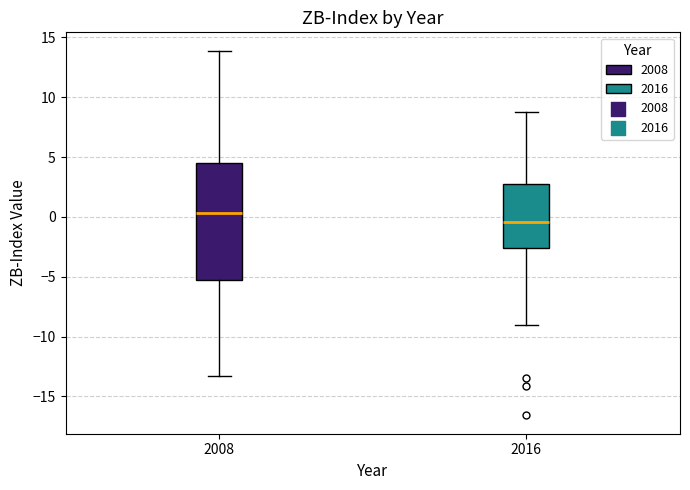

Reading left to right, read every box against the y-axis: the position of its median line, the range the box covers, and the ends of its whiskers. The values are not printed on the chart, so give them approximately, as read against the axis.

2008: median 0.5, box -5.5 to 4.5, whiskers -13.5 to 14.0
2016: median -0.5, box -2.5 to 2.5, whiskers -9.0 to 9.0